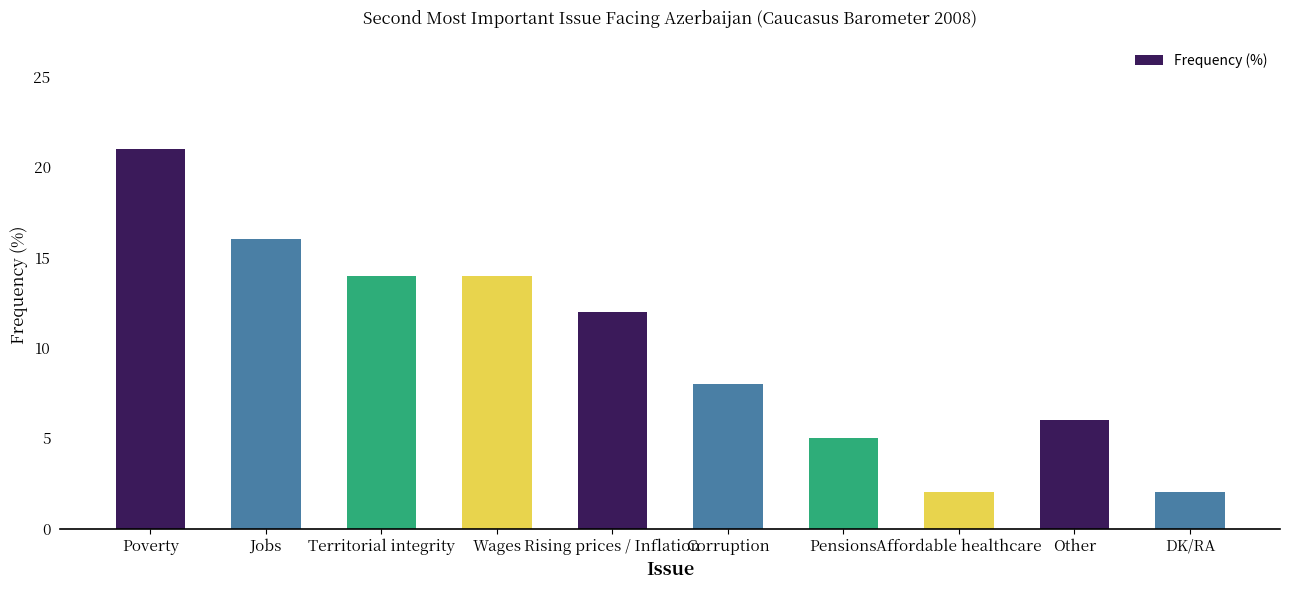

What position from the left is Wages?

4